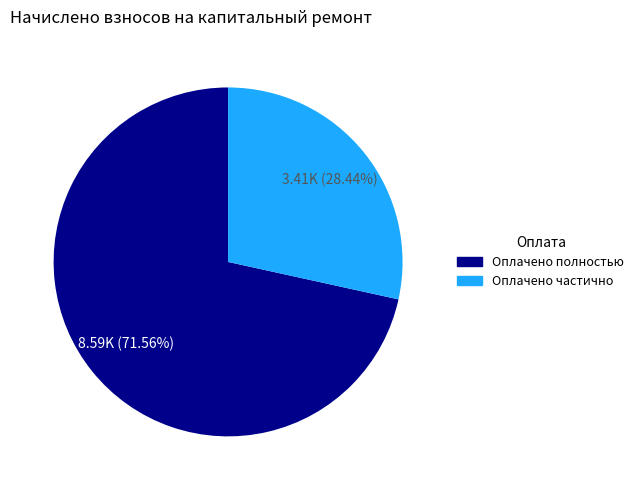

Combined, do Оплачено частично and Оплачено полностью account for over 50%?

Yes